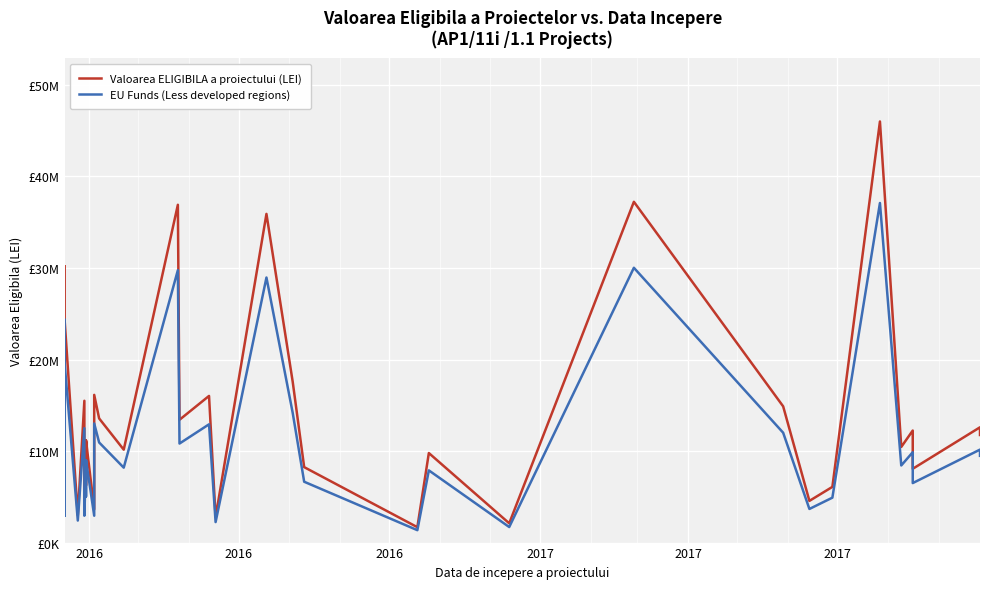

What are all the series names shown in the legend?

Valoarea ELIGIBILA a proiectului (LEI), EU Funds (Less developed regions)